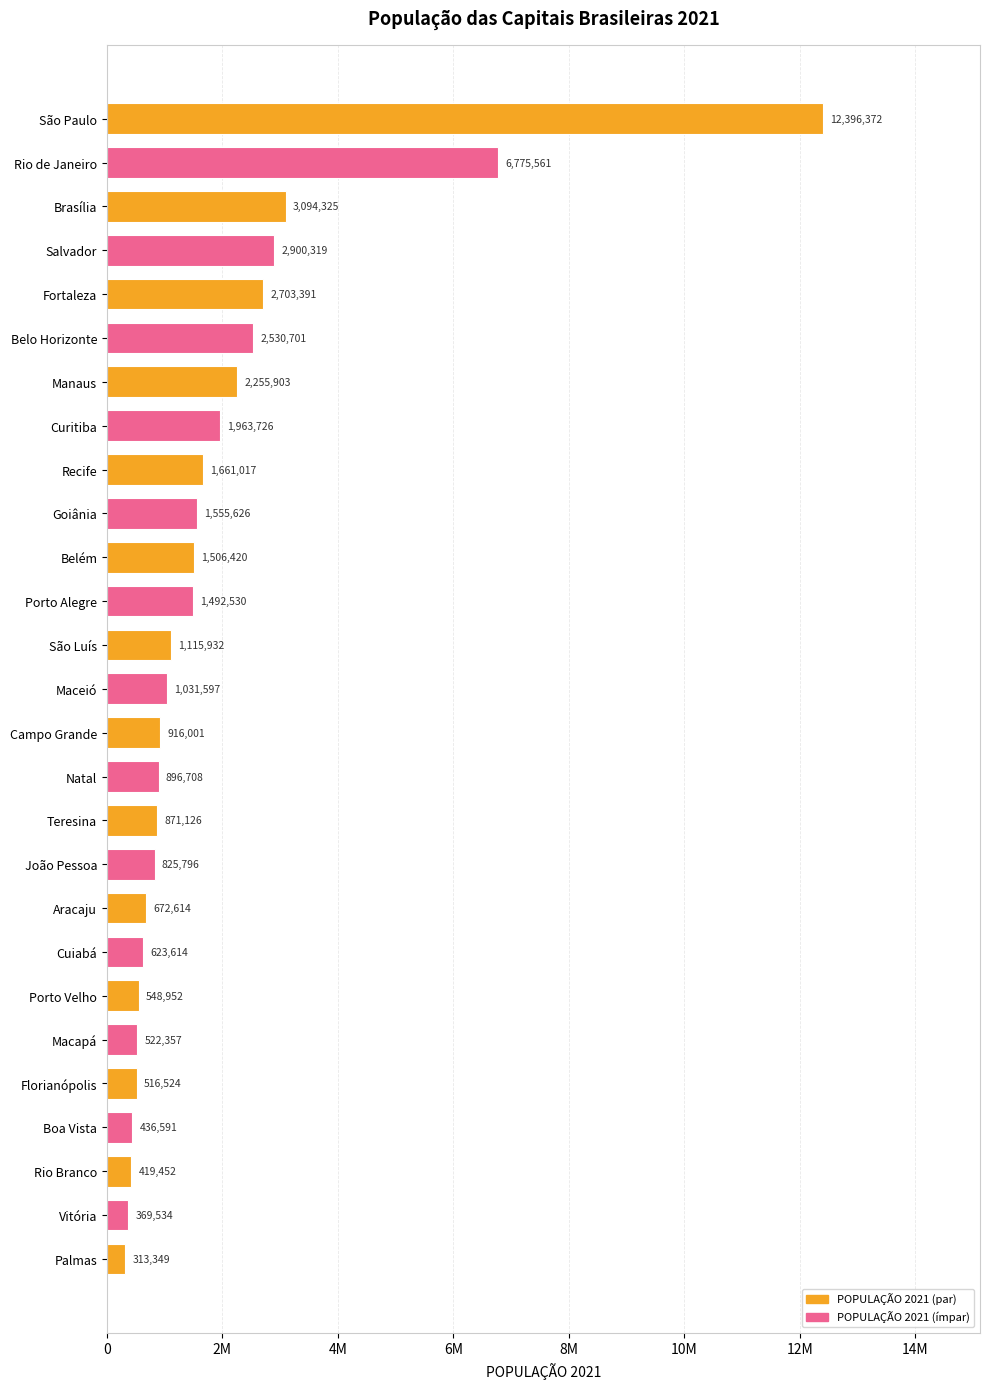

How many bars are there in total?

27